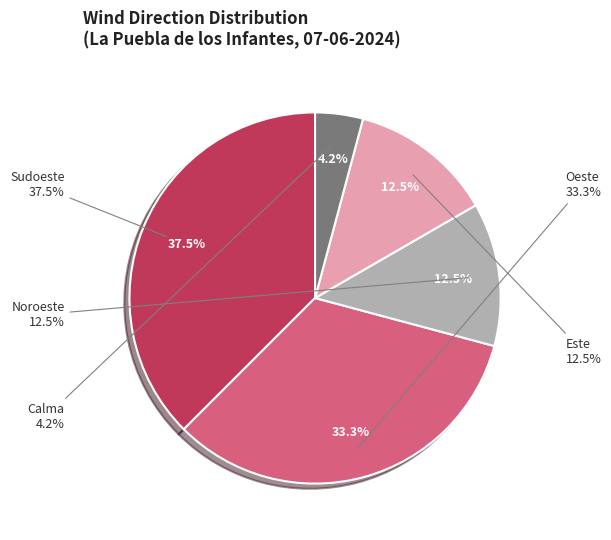

What percentage do Calma and Oeste together represent?

37.5%